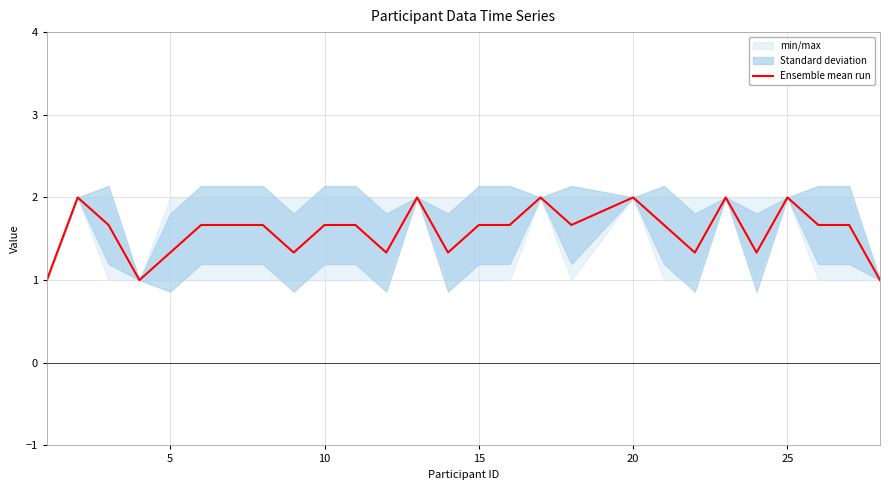

How many interior local peaks (higher than both neighbors) does the data have?

6